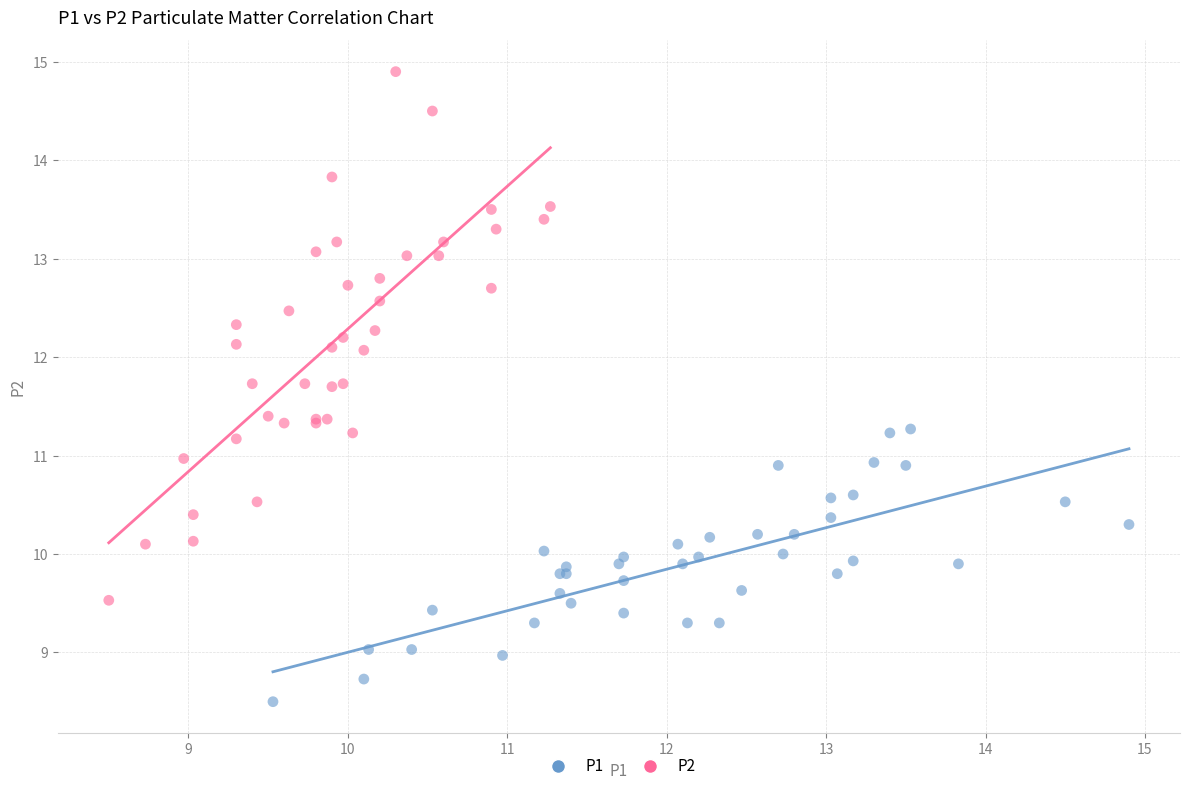

Which series reaches the maximum Y coordinate?

P2